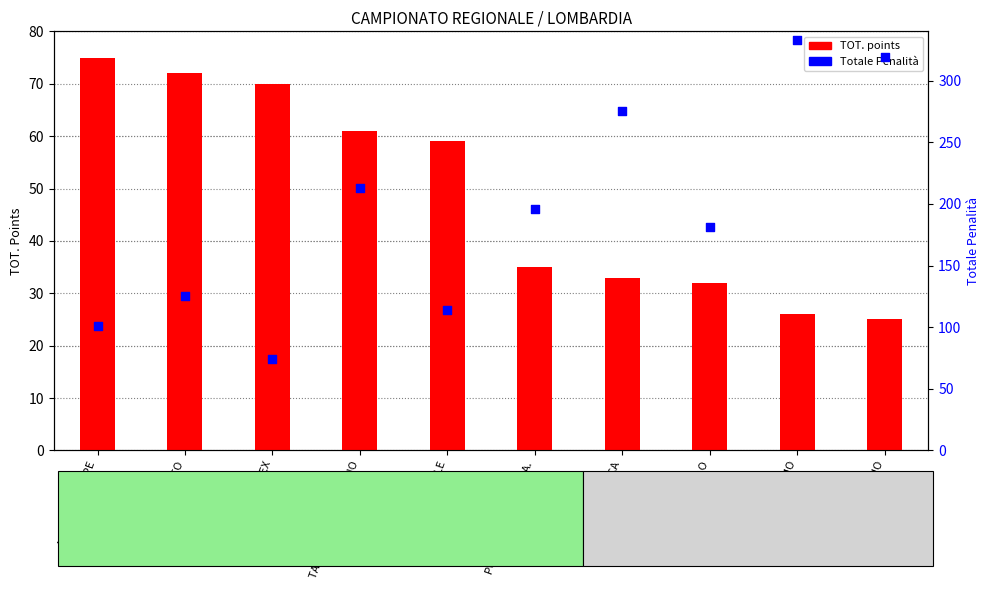

What is the total value across all series at TAVAGLIONE AGOSTINO?

274